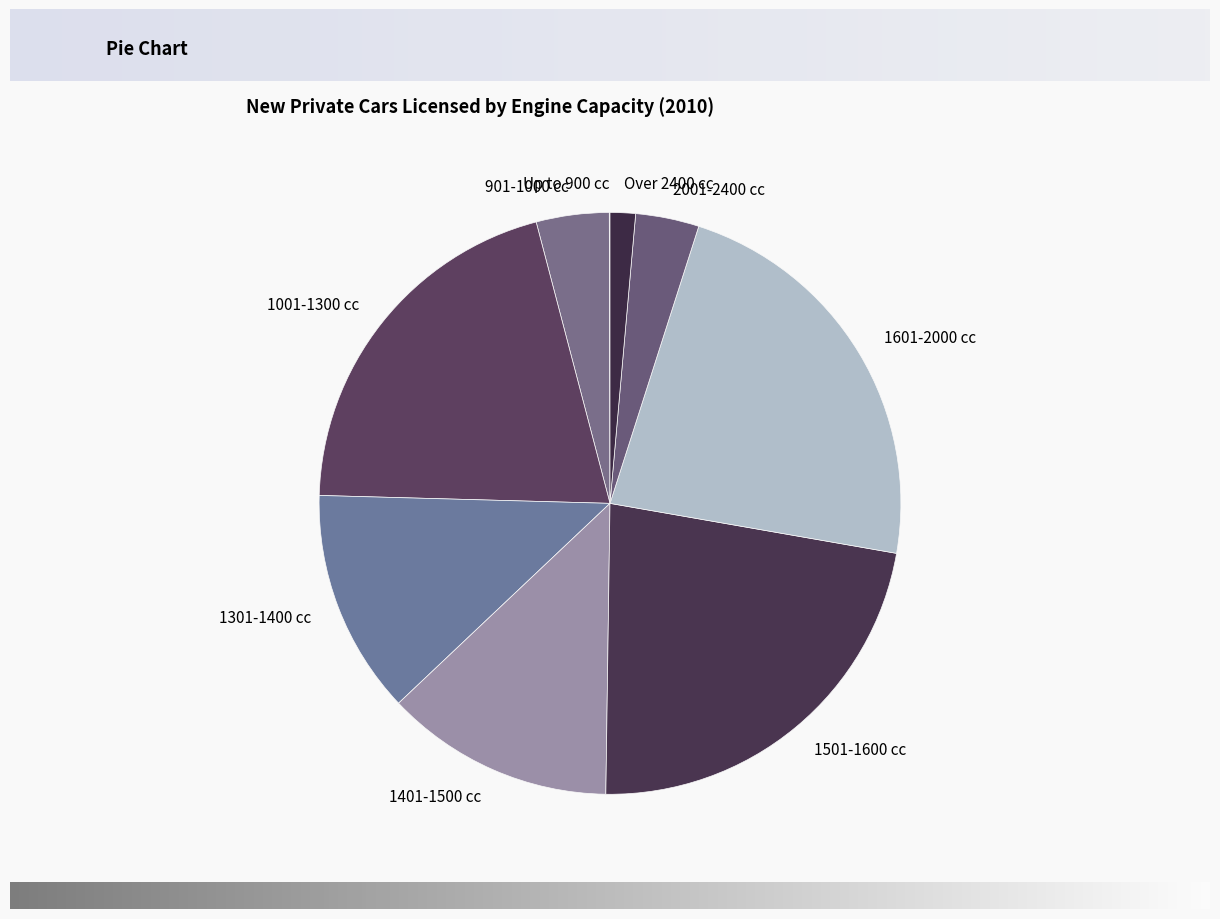

Does any single category account for the majority?

No